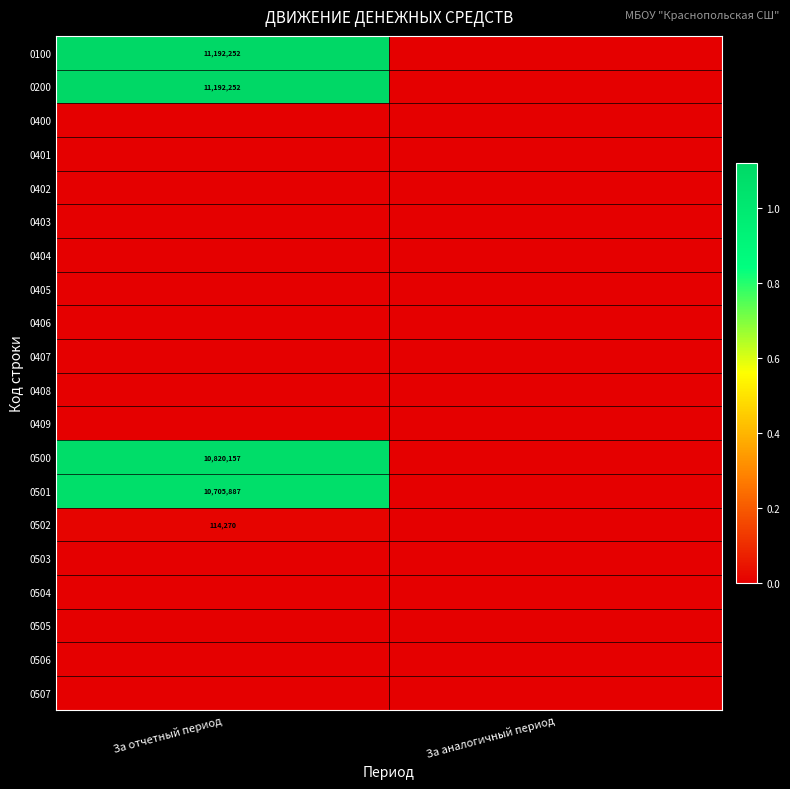

The 0502 series shows 114270 at За отчетный период. True or false?

True